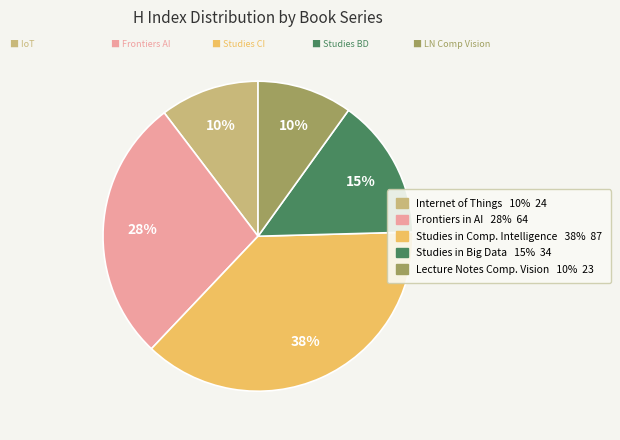

To the nearest percent, what is the average slice percentage?

20%